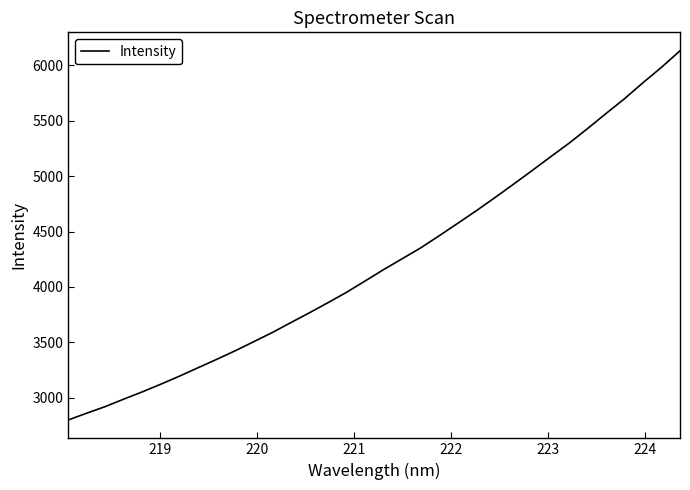

What is the greatest value displayed?

6131.3